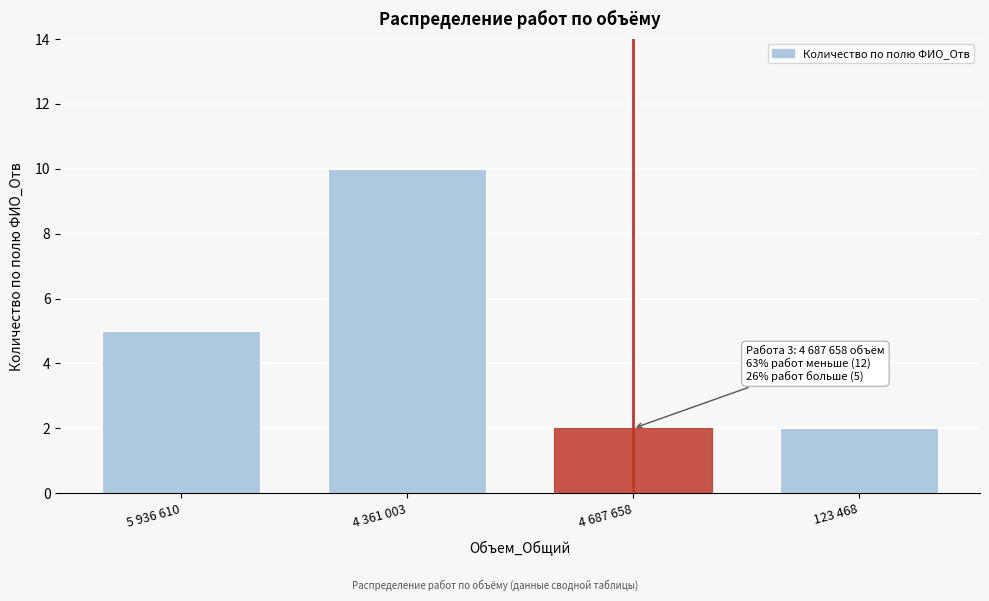

Reading left to right, transcribe all the data shown in this chart.

5	10	2	2